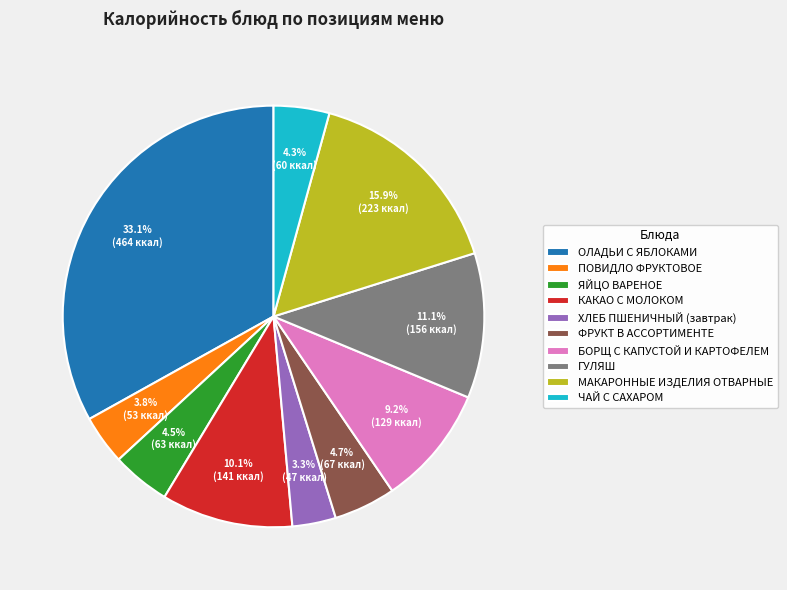

Count the number of slices in the pie.

10